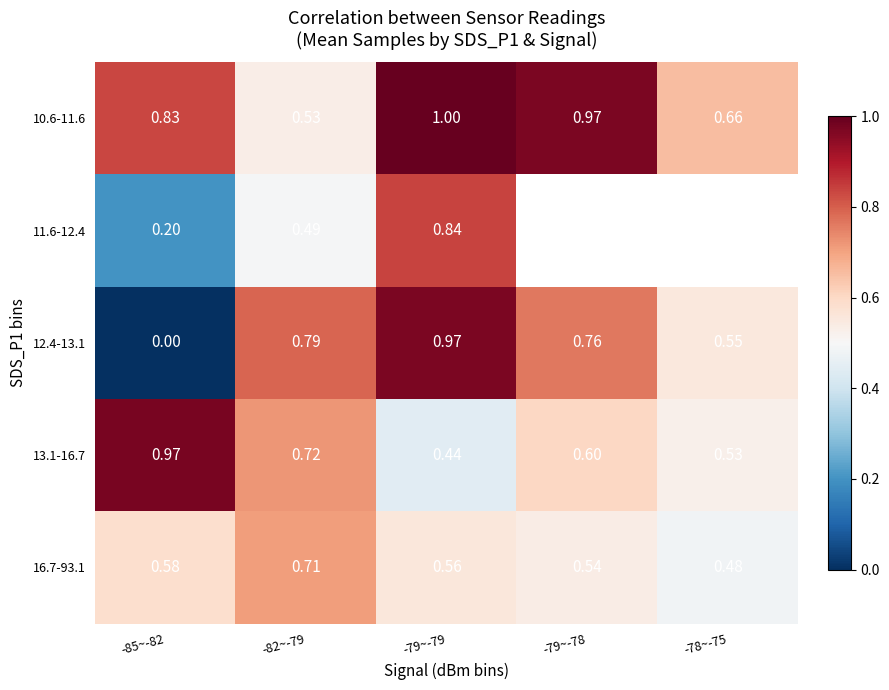

At how many categories does at least one series exceed 0?

5